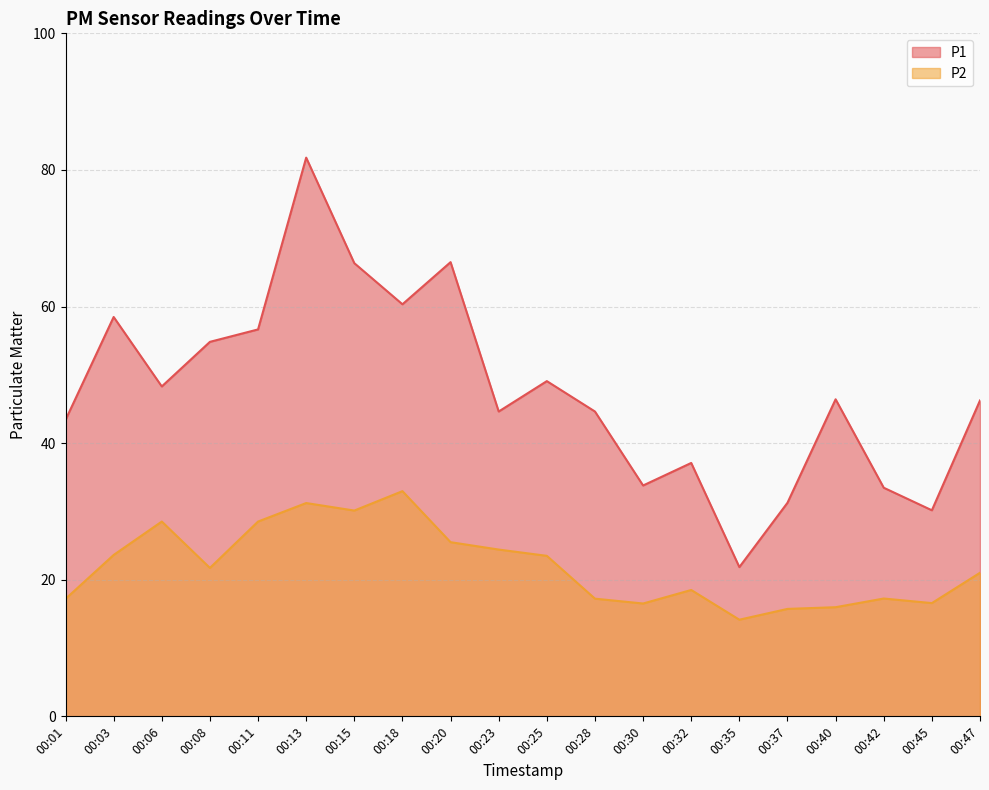

What is the difference between the maximum and minimum values in the P1 series?

59.9